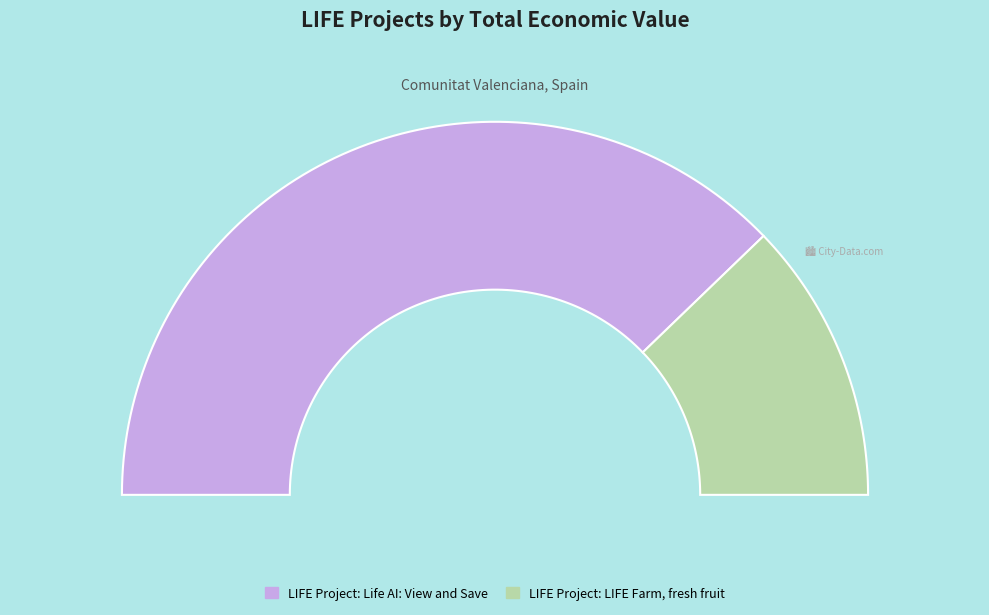

To the nearest percent, what portion does LIFE Project: Life AI: View and Save represent?

76%